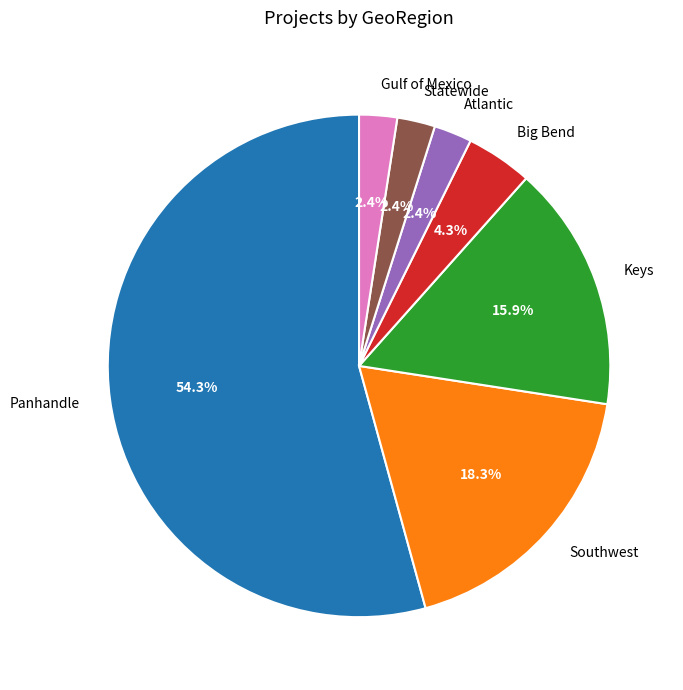

Does Atlantic account for over 50% of the chart?

No